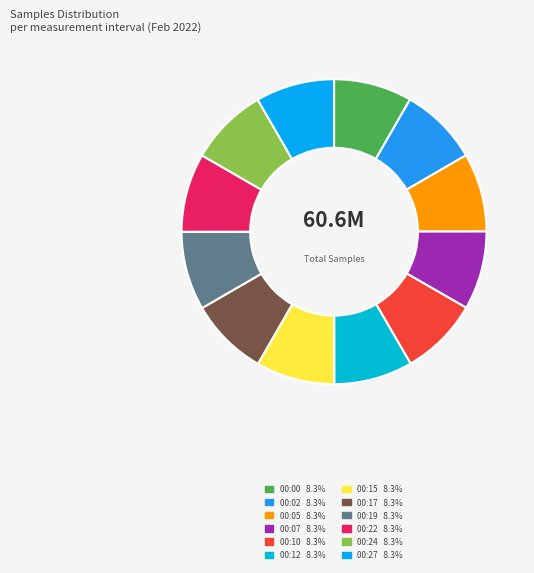

Does 00:24 represent more than half of the total?

No